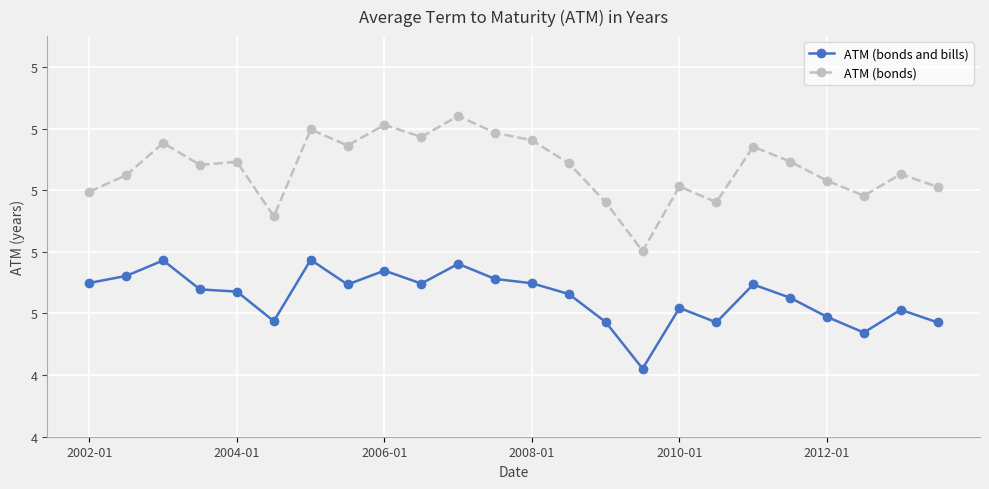

What are all the series names shown in the legend?

ATM (bonds and bills), ATM (bonds)